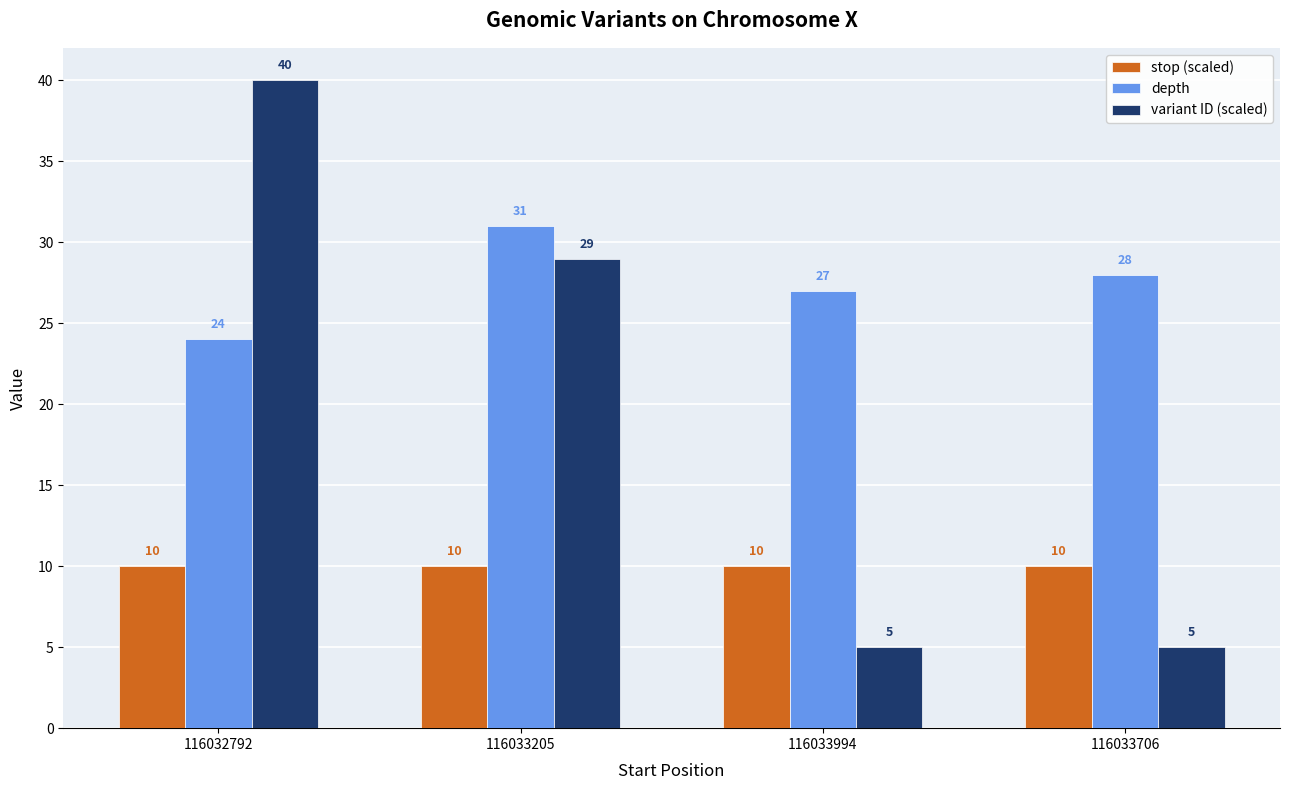

At 116033205, list the series in order from smallest to largest.

stop (scaled), variant ID (scaled), depth